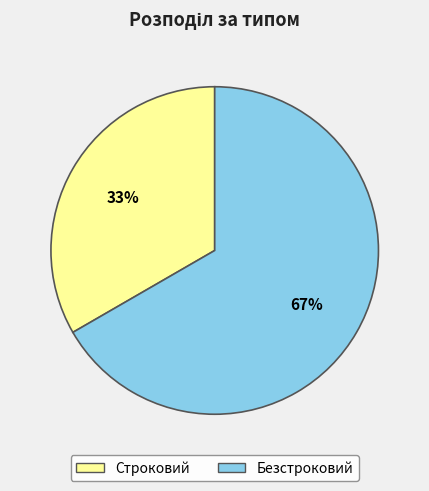

What is the ratio of the value at Строковий to the value at Безстроковий?

0.5